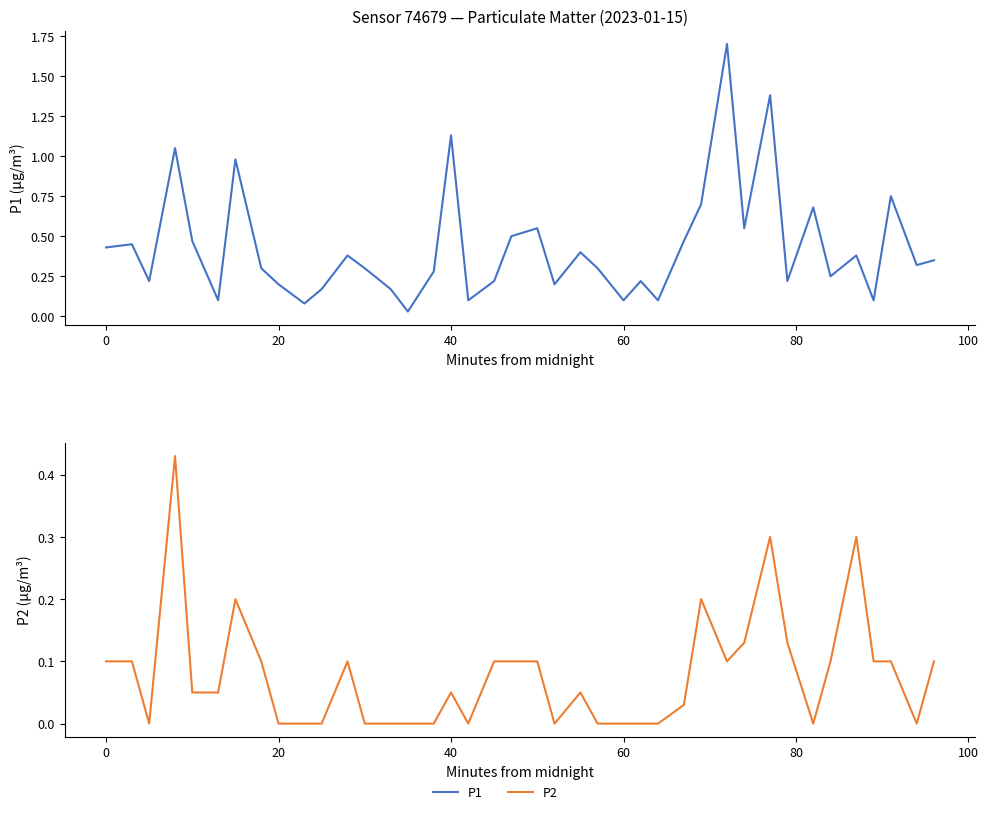

Rank the series by their maximum value, from highest to lowest.

P1, P2